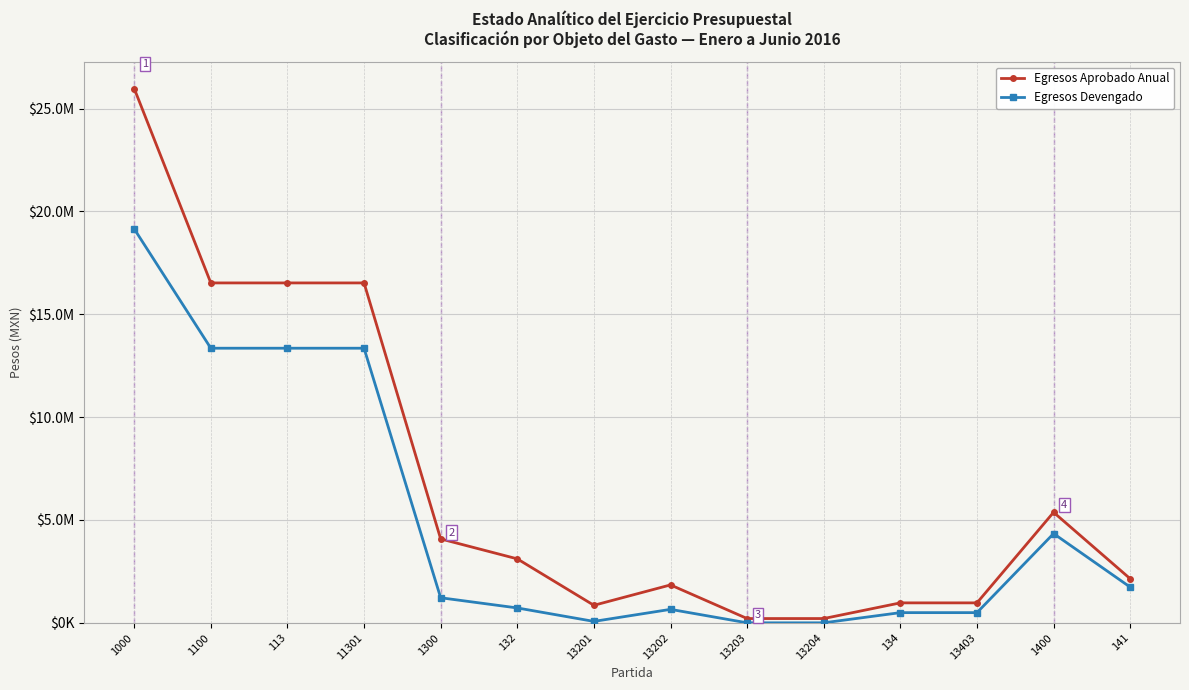

What is the maximum value shown in the chart?

25975565.0